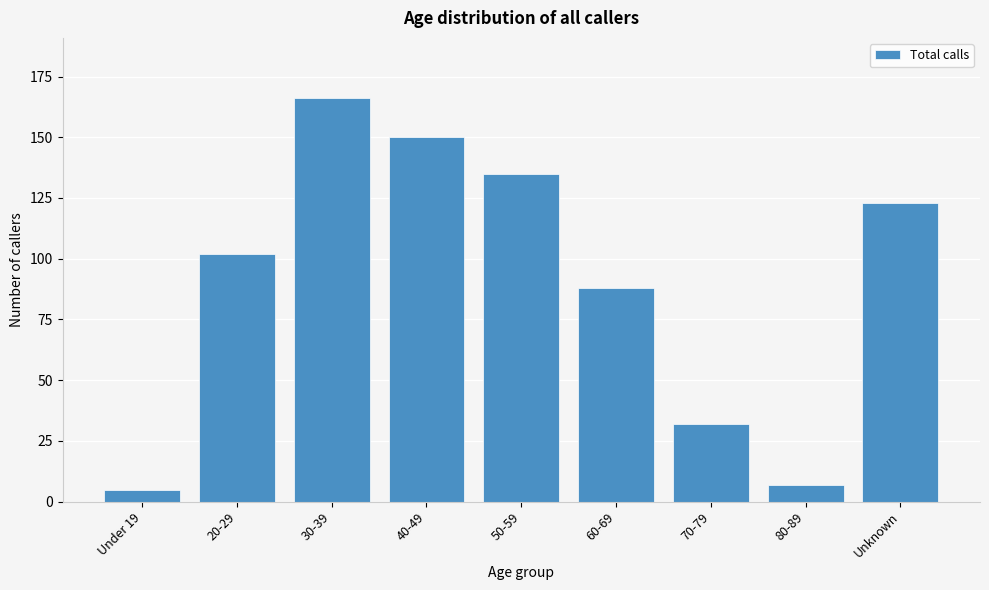

Reading left to right, transcribe all the data shown in this chart.

5	102	166	150	135	88	32	7	123